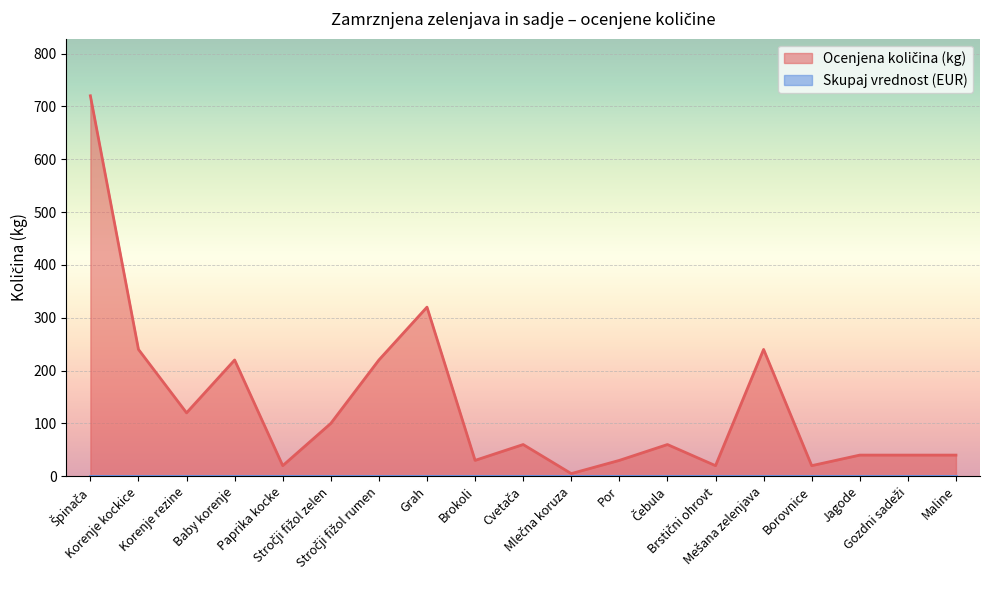

At which category does the chart reach its minimum across all series?

Mlečna koruza